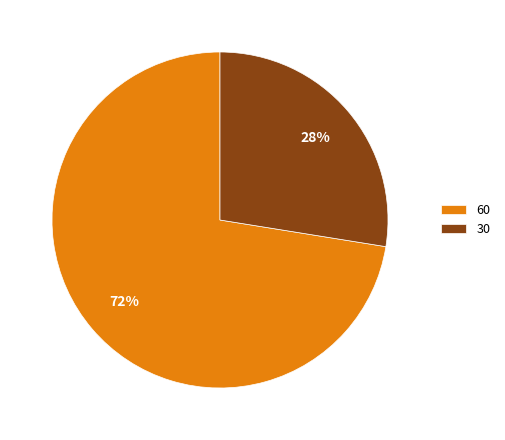

Which has a higher value, 60 or 30?

60